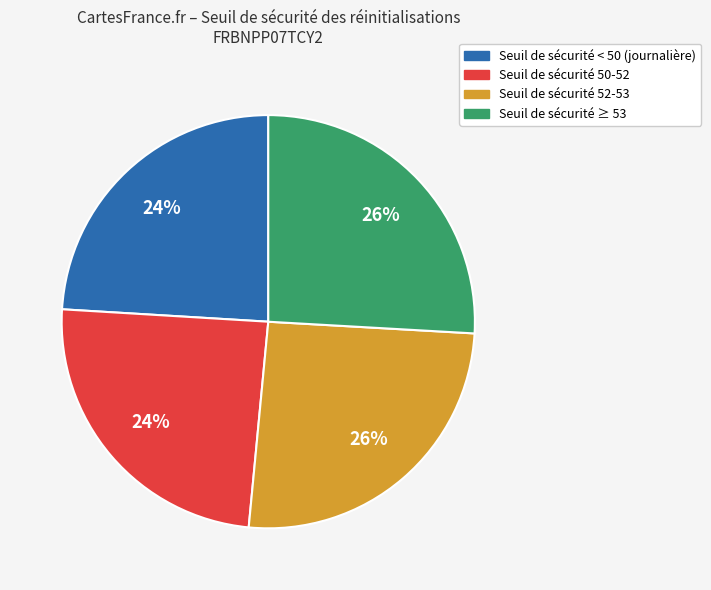

To the nearest percent, what is the average slice percentage?

25%